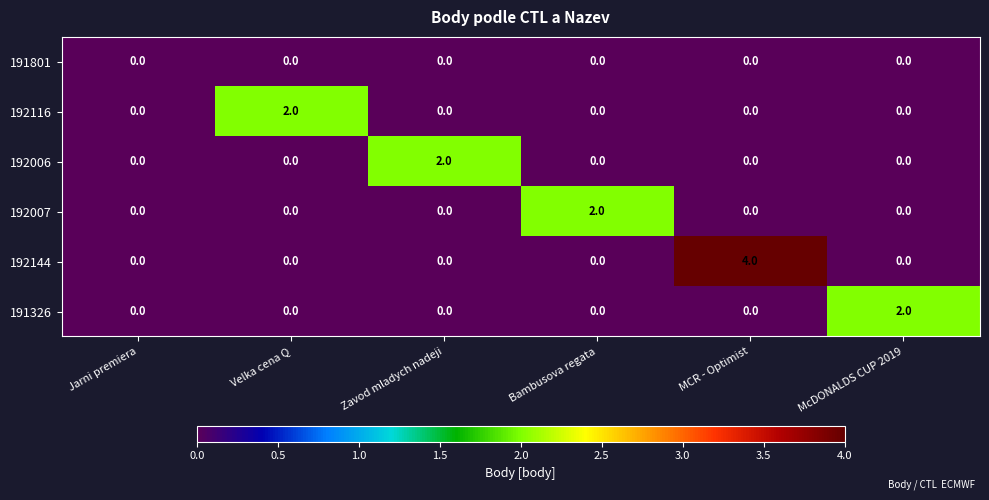

Count the 192006 values in the range 0 to 1.

5